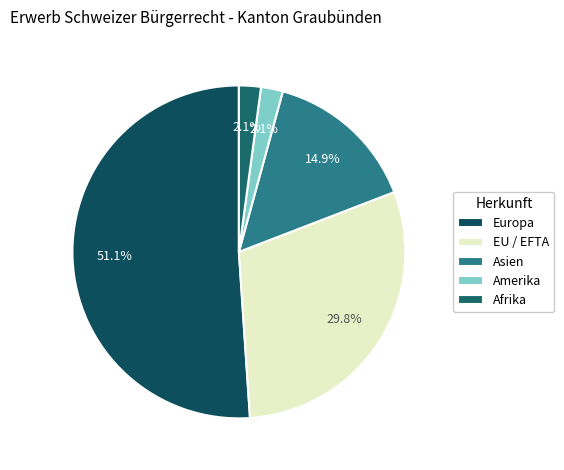

How many segments does this pie chart have?

5